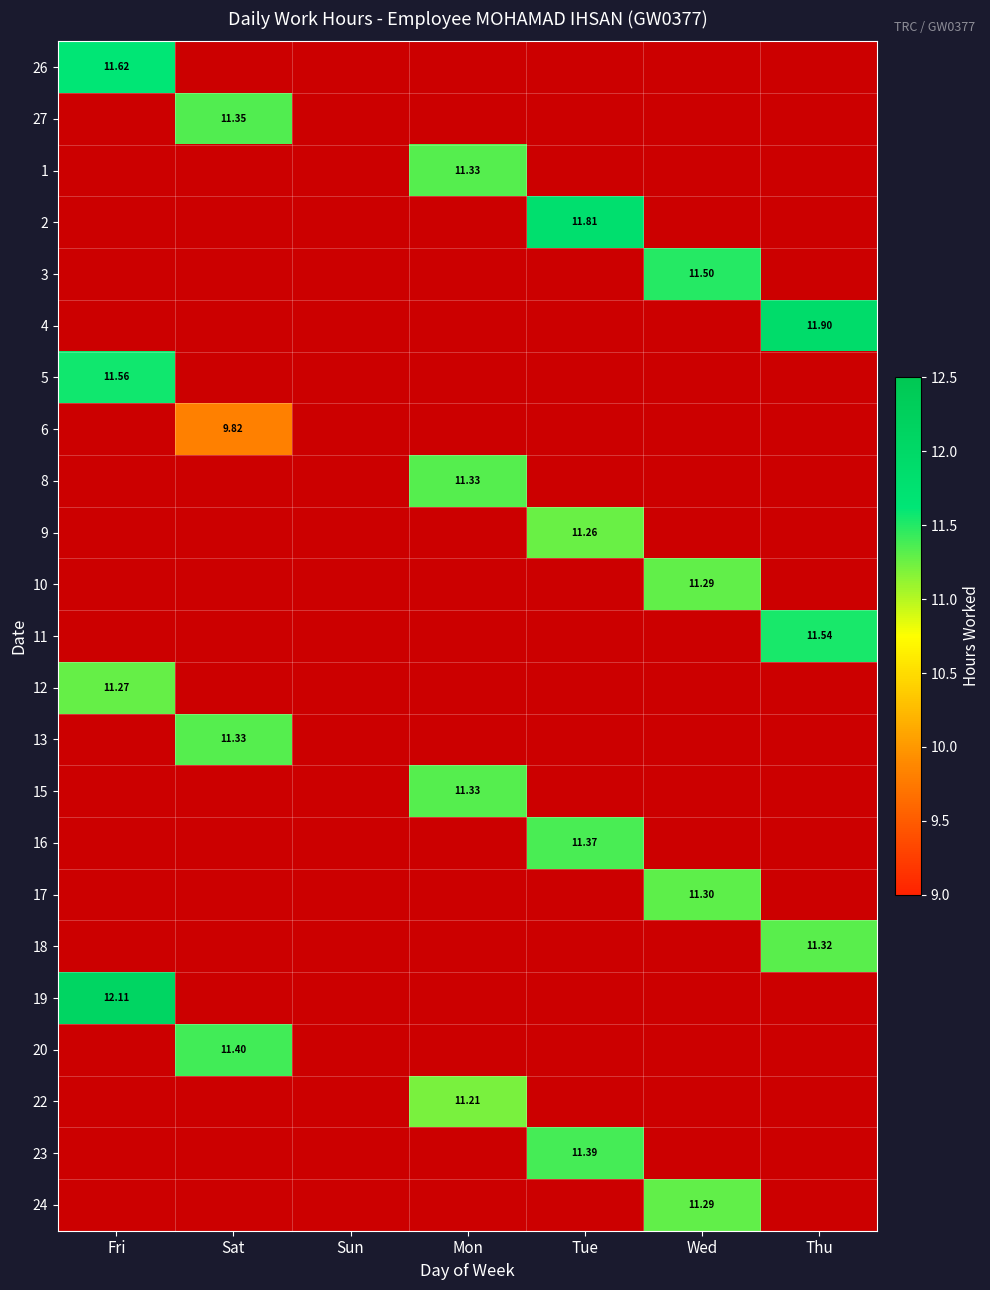

List the series in order of their overall mean, lowest first.

26, 27, 1, 2, 3, 4, 5, 6, 8, 9, 10, 11, 12, 13, 15, 16, 17, 18, 19, 20, 22, 23, 24